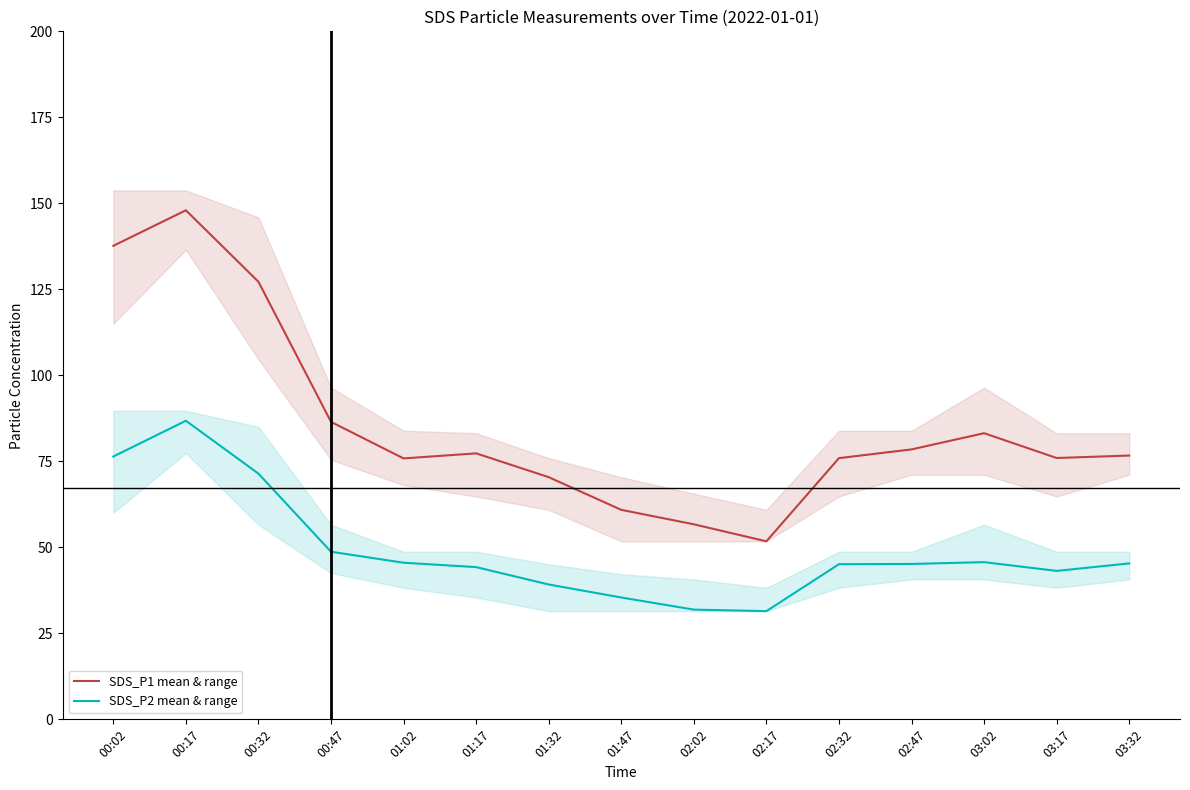

At which label is SDS_P2 mean & range closest to 59?

00:47